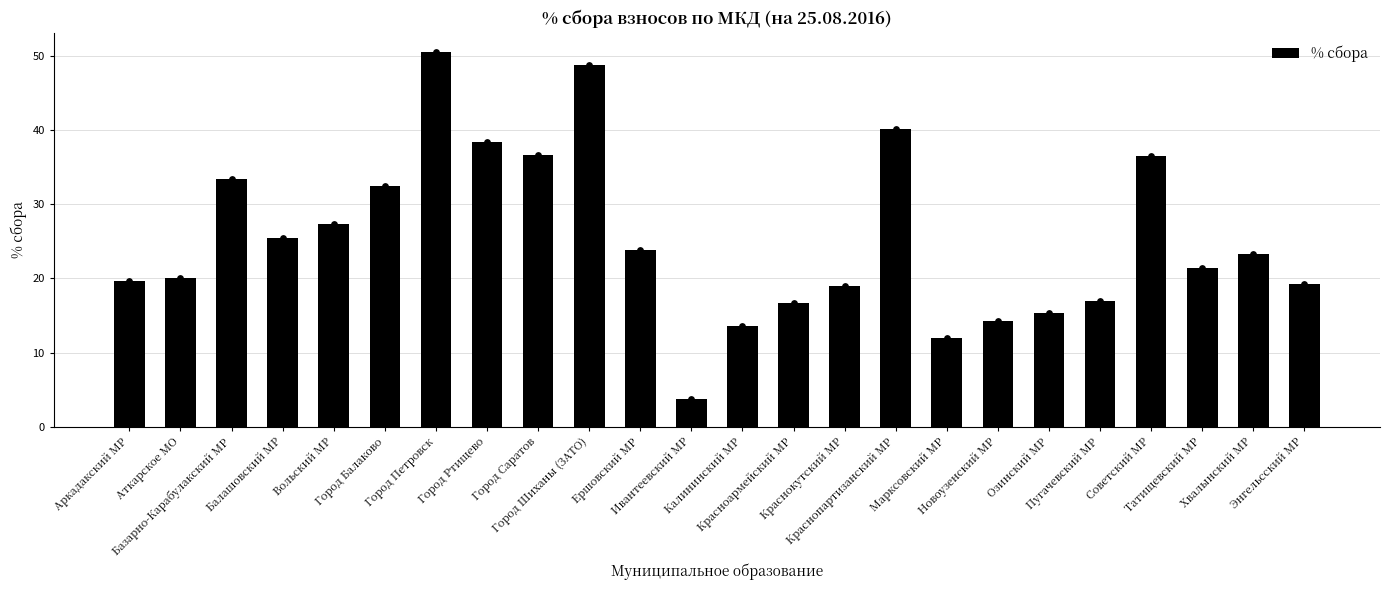

Between Аркадакский МР and Красноармейский МР, which is larger?

Аркадакский МР